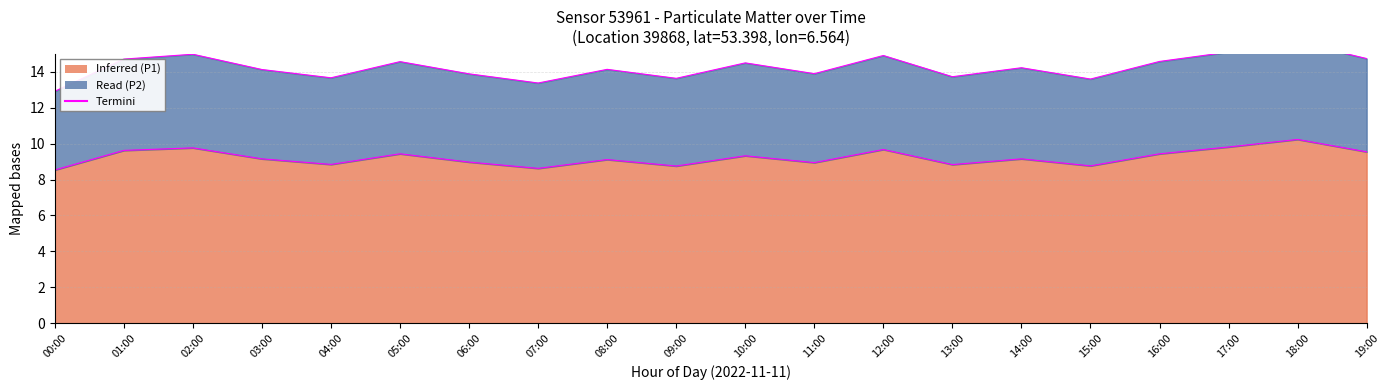

True or false: P1 Termini and P2 Termini cross at least once.

False